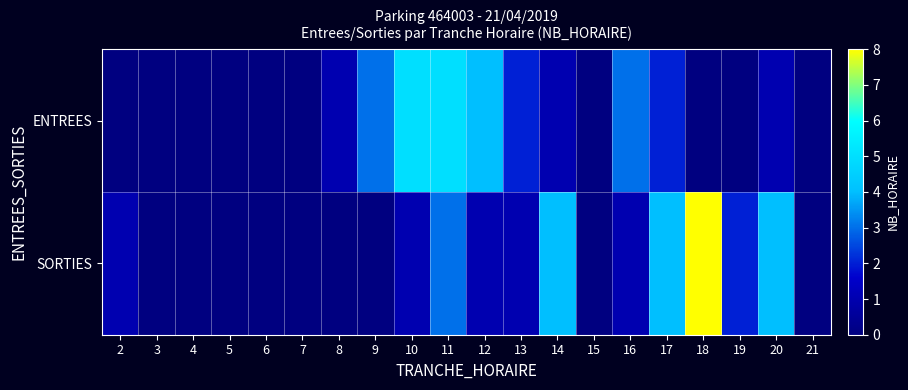

List the series in order of their peak value, highest first.

SORTIES, ENTREES